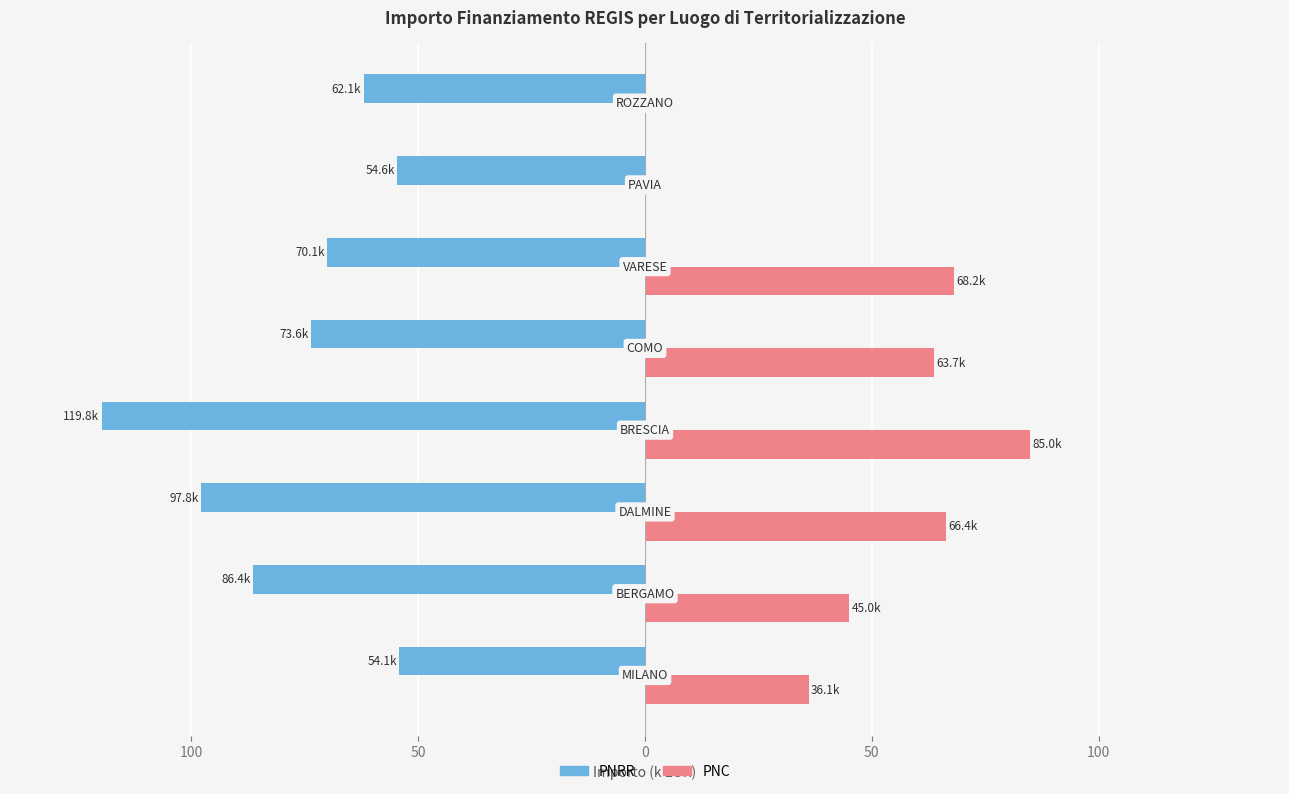

What are all the series names shown in the legend?

PNRR, PNC